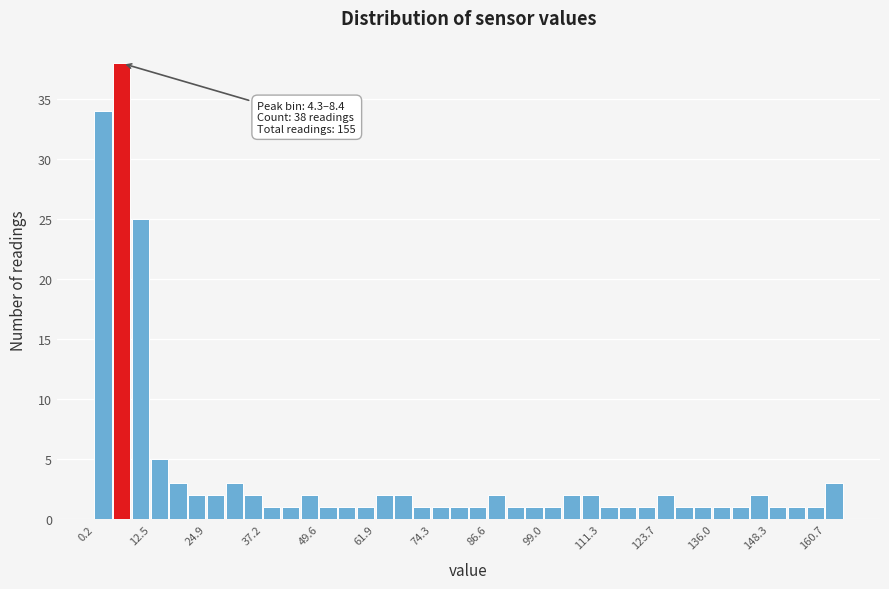

Read against the x-axis, roughly where is the centre of the tallest bar?

6